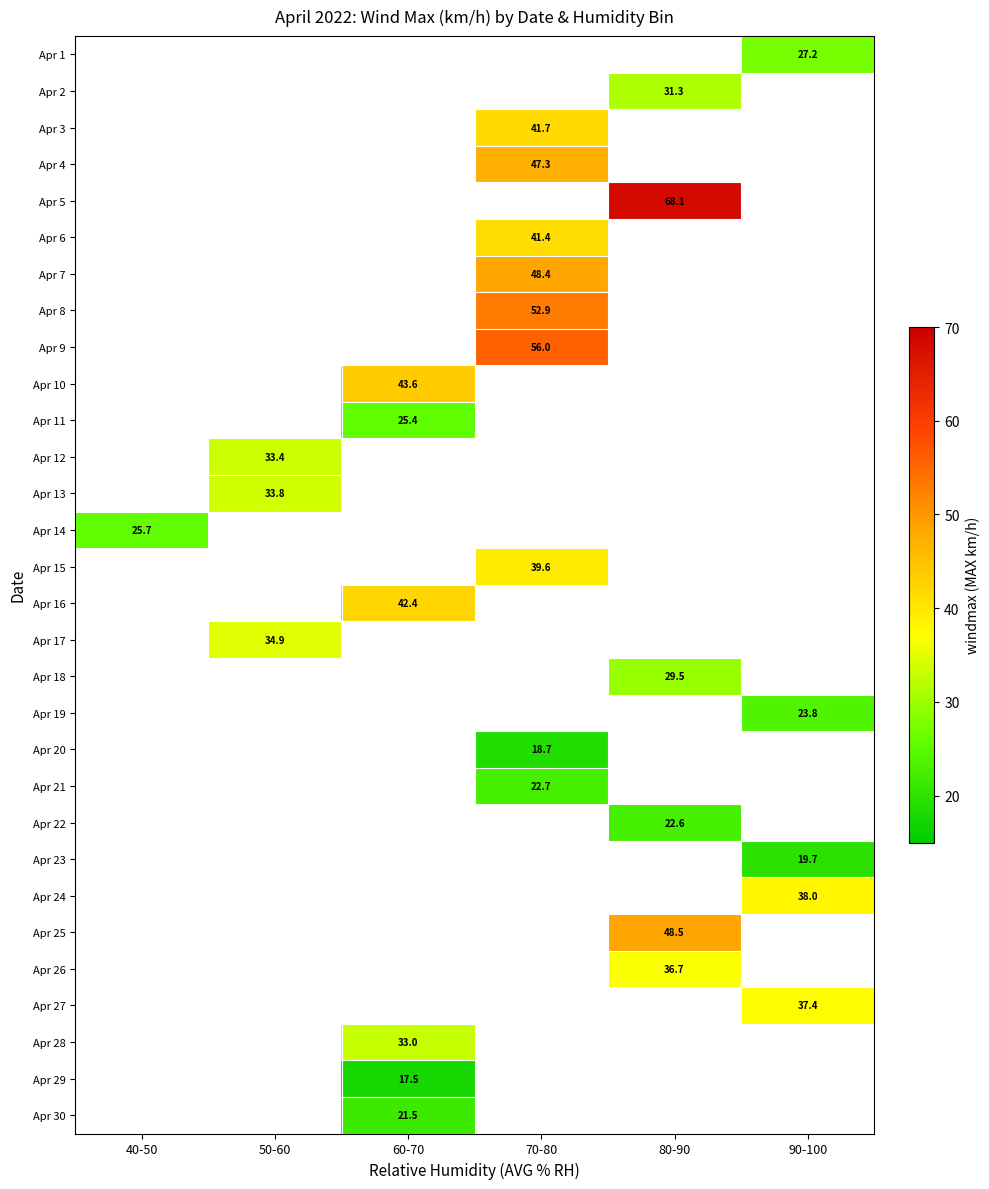

The Apr 5 series shows 68.1 at 80-90. True or false?

True